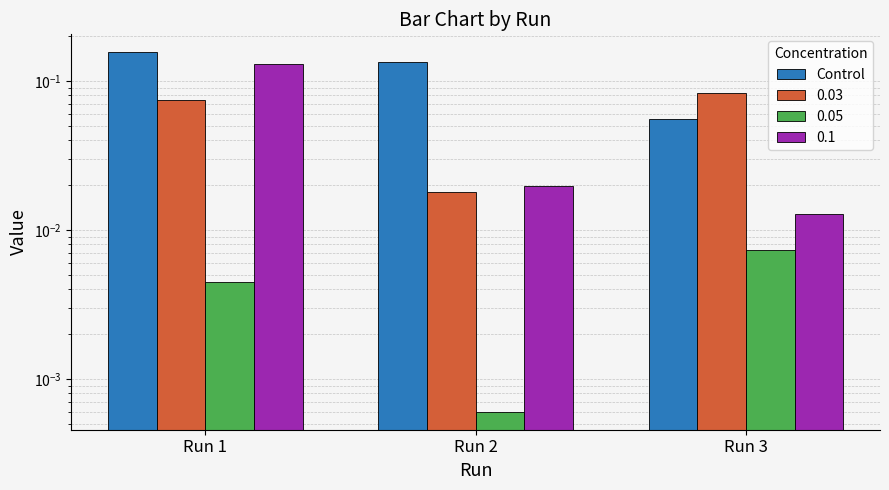

How many series are shown in this chart?

1